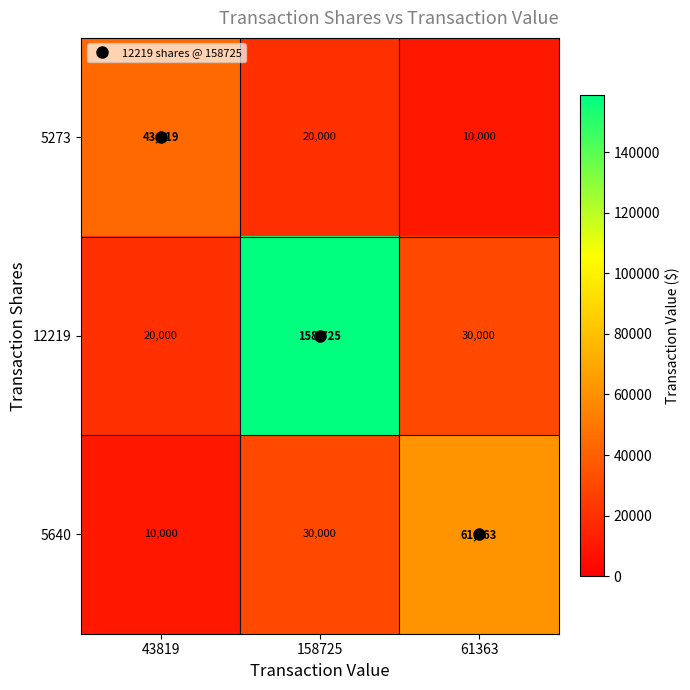

What is the spread (max minus min) of values at 158725?

138725